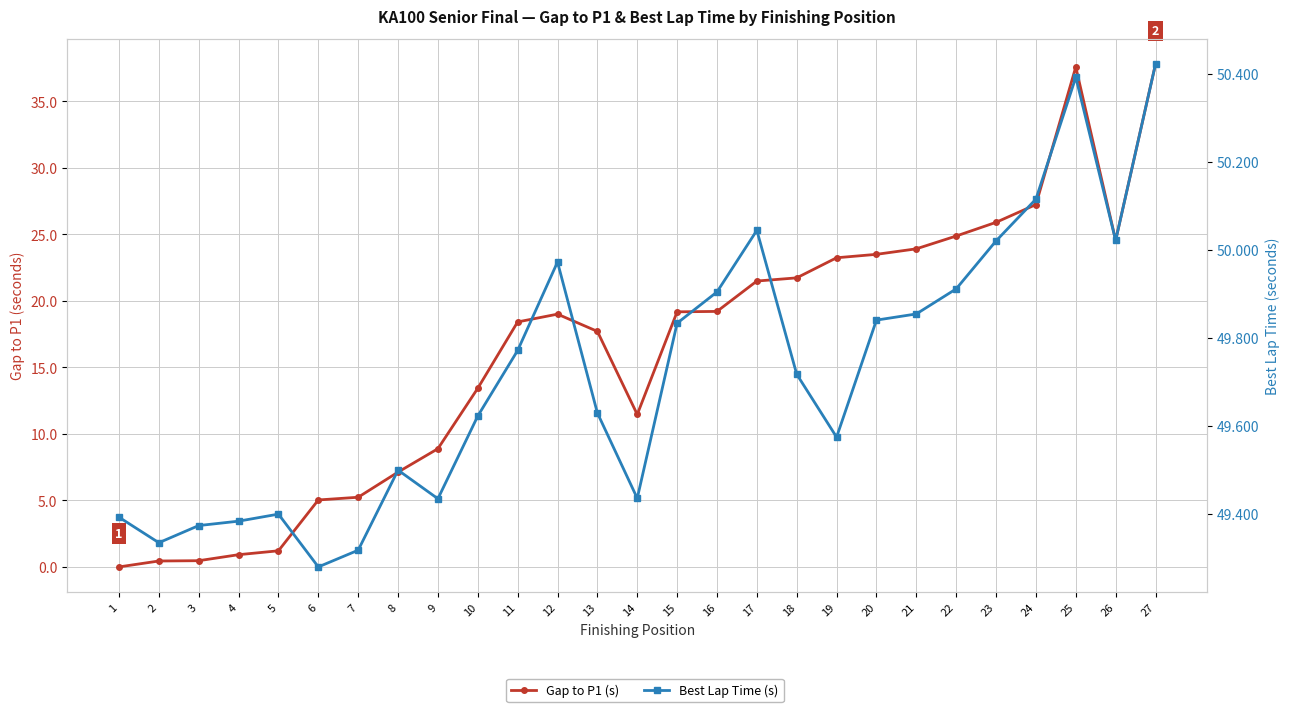

At which label does Gap to P1 (s) first exceed 19?

12